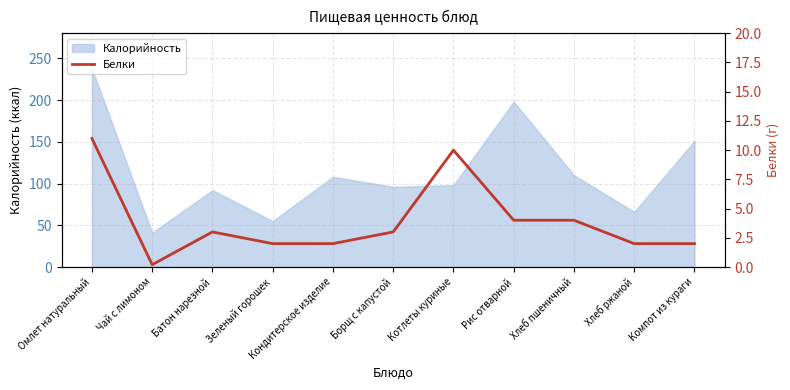

What value does the Калорийность series have at Батон нарезной?

92